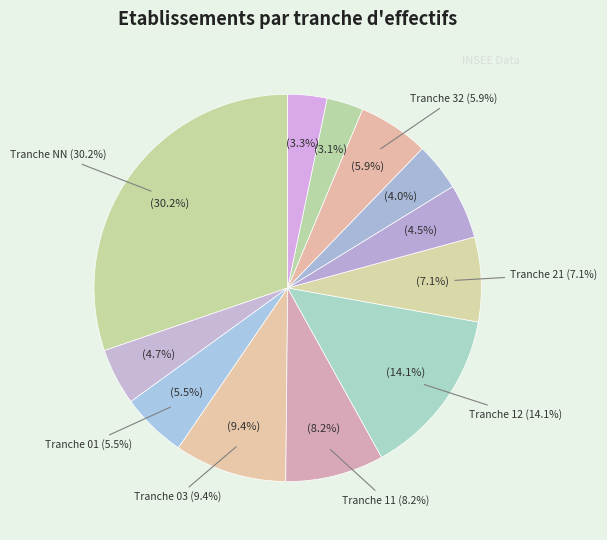

To the nearest percent, what is the average slice percentage?

8%